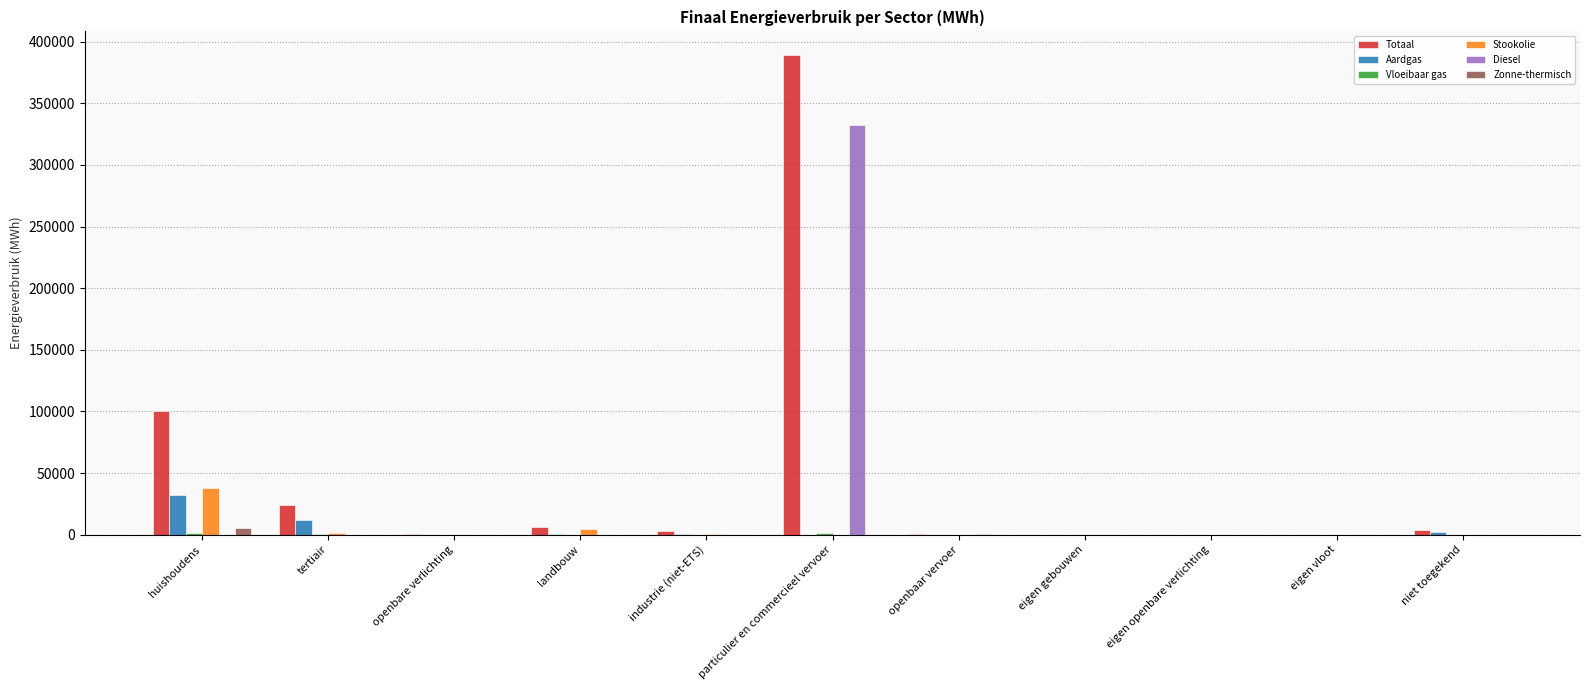

Between huishoudens and eigen gebouwen, which series saw the biggest shift?

Totaal